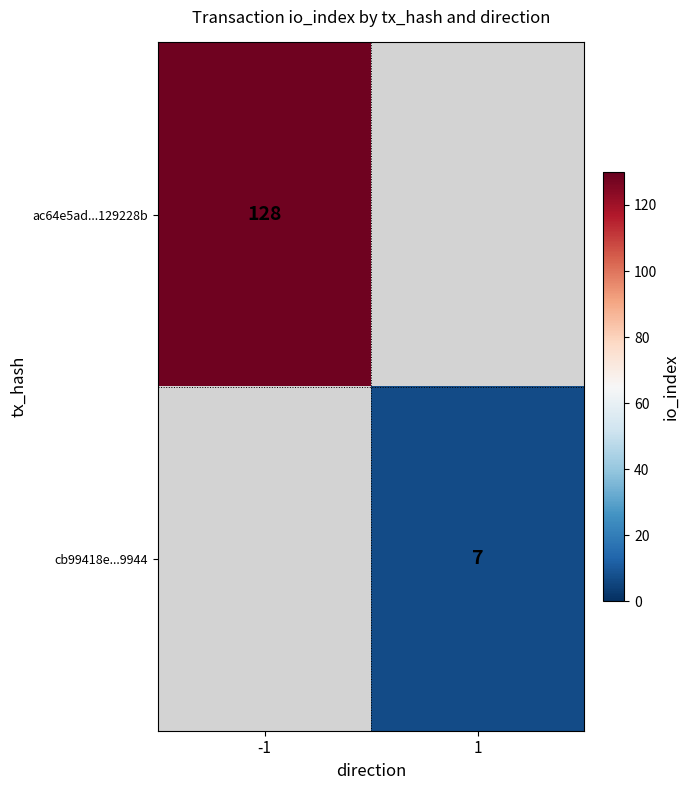

The cb99418e...9944 series shows 7 at 1. True or false?

True